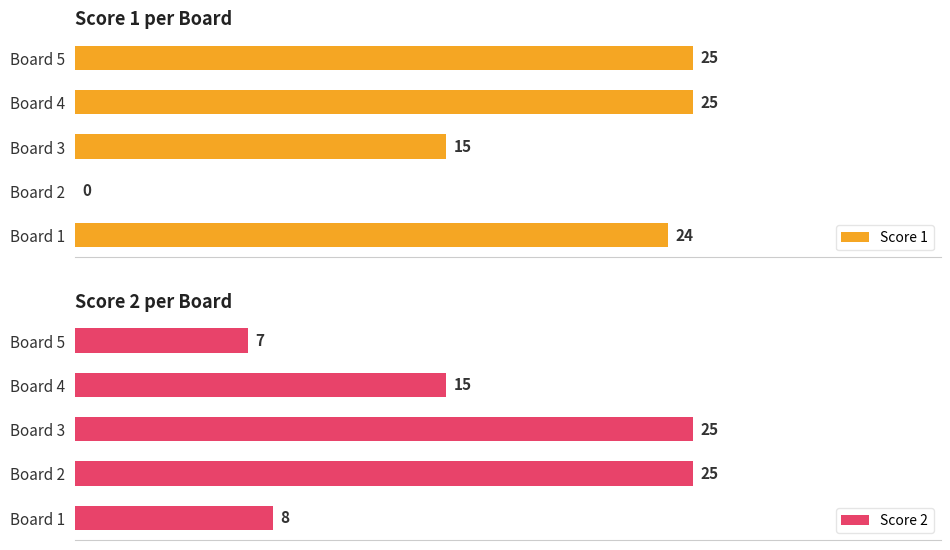

At which label is Score 1 closest to 12?

Board 3